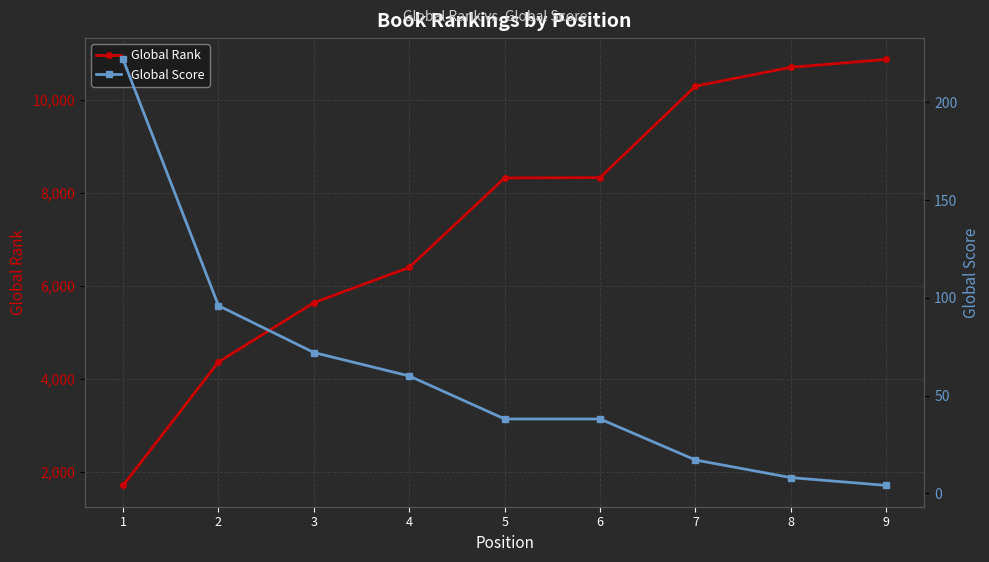

The value of Global Rank at 3 is 8562. True or false?

False